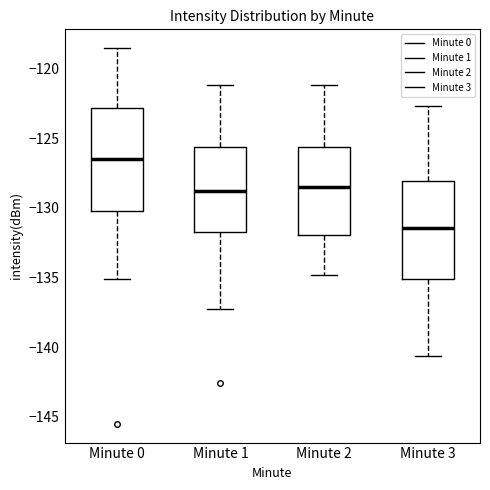

Reading left to right, transcribe this box plot: for each box, give where its median line is, the range the box spans, and where its two whiskers end, as read against the y-axis. The values are not printed on the chart, so give them approximately, as read against the axis.

Minute 0: median -126.5, box -130.0 to -123.0, whiskers -135.0 to -118.5
Minute 1: median -129.0, box -131.5 to -125.5, whiskers -137.5 to -121.0
Minute 2: median -128.5, box -132.0 to -125.5, whiskers -135.0 to -121.0
Minute 3: median -131.5, box -135.0 to -128.0, whiskers -140.5 to -122.5